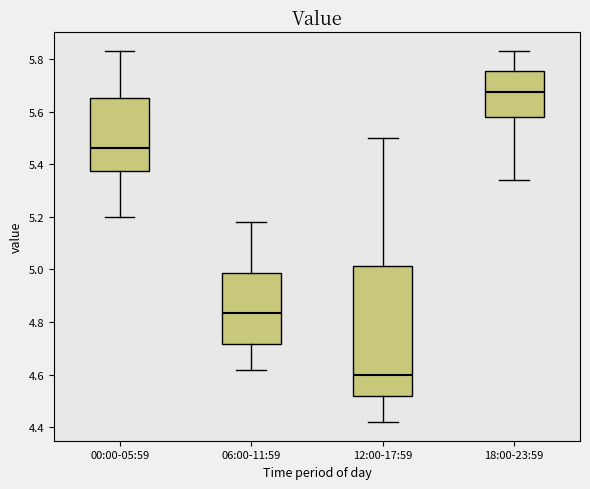

Which box's median line is the lowest?

12:00-17:59